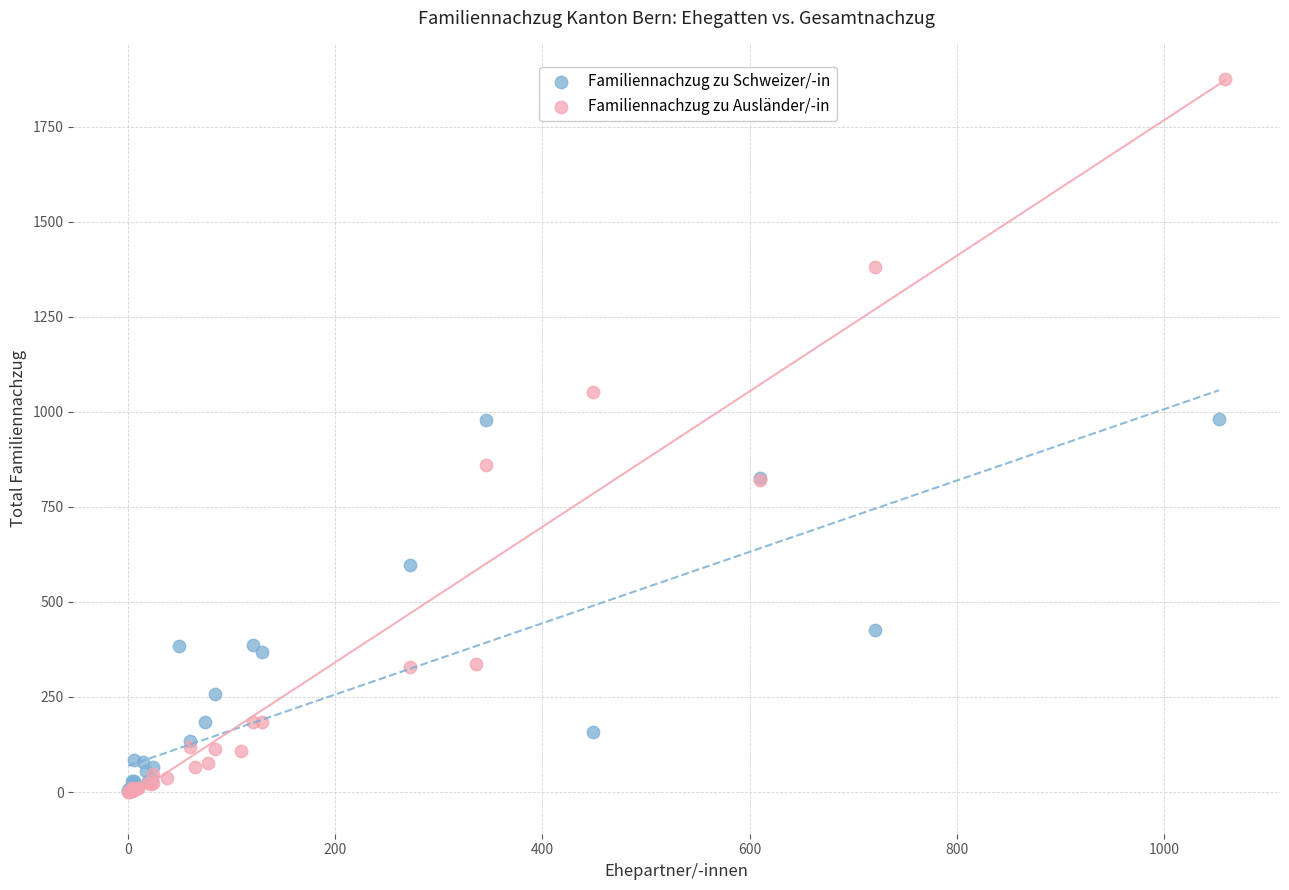

Which series reaches the maximum Y coordinate?

Familiennachzug zu Ausländer/-in